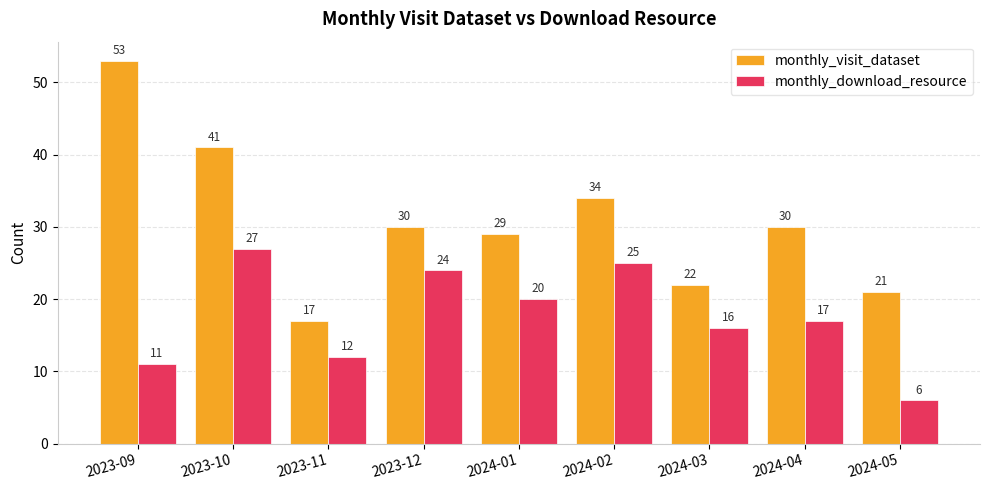

What is the label of the 5th bar from the left?

2024-01